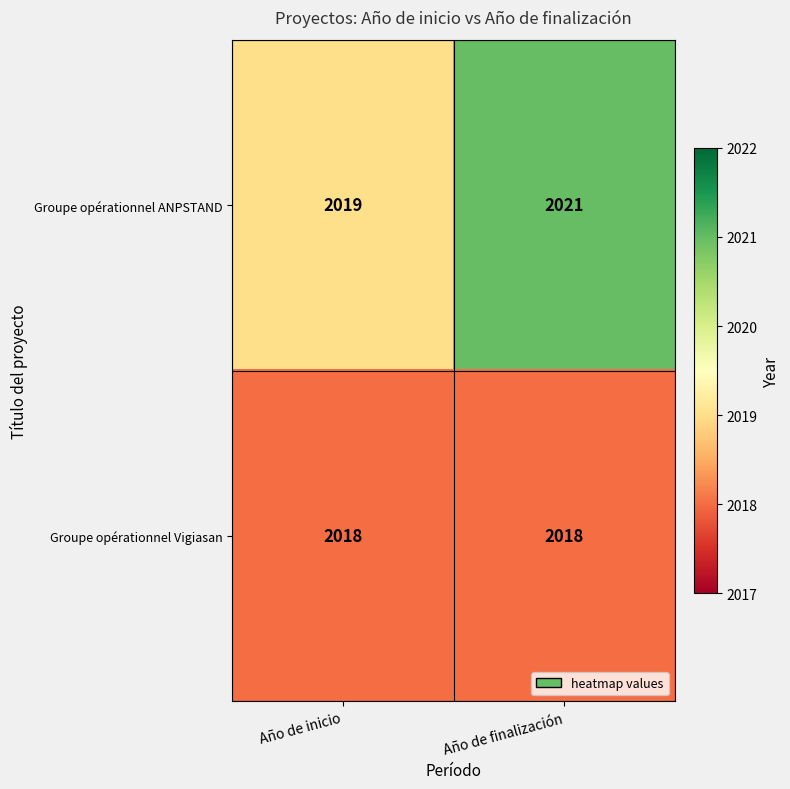

What is the total value across all series at Año de finalización?

4039